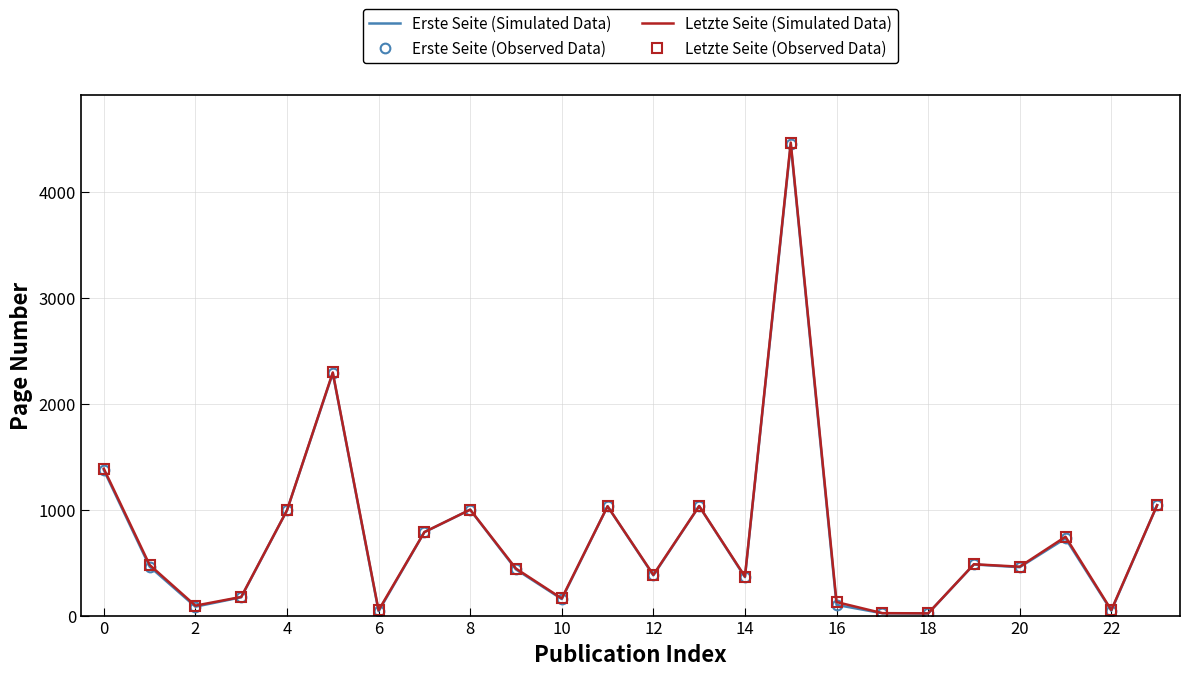

What are all the series names shown in the legend?

Erste Seite (Simulated Data), Erste Seite (Observed Data), Letzte Seite (Simulated Data), Letzte Seite (Observed Data)